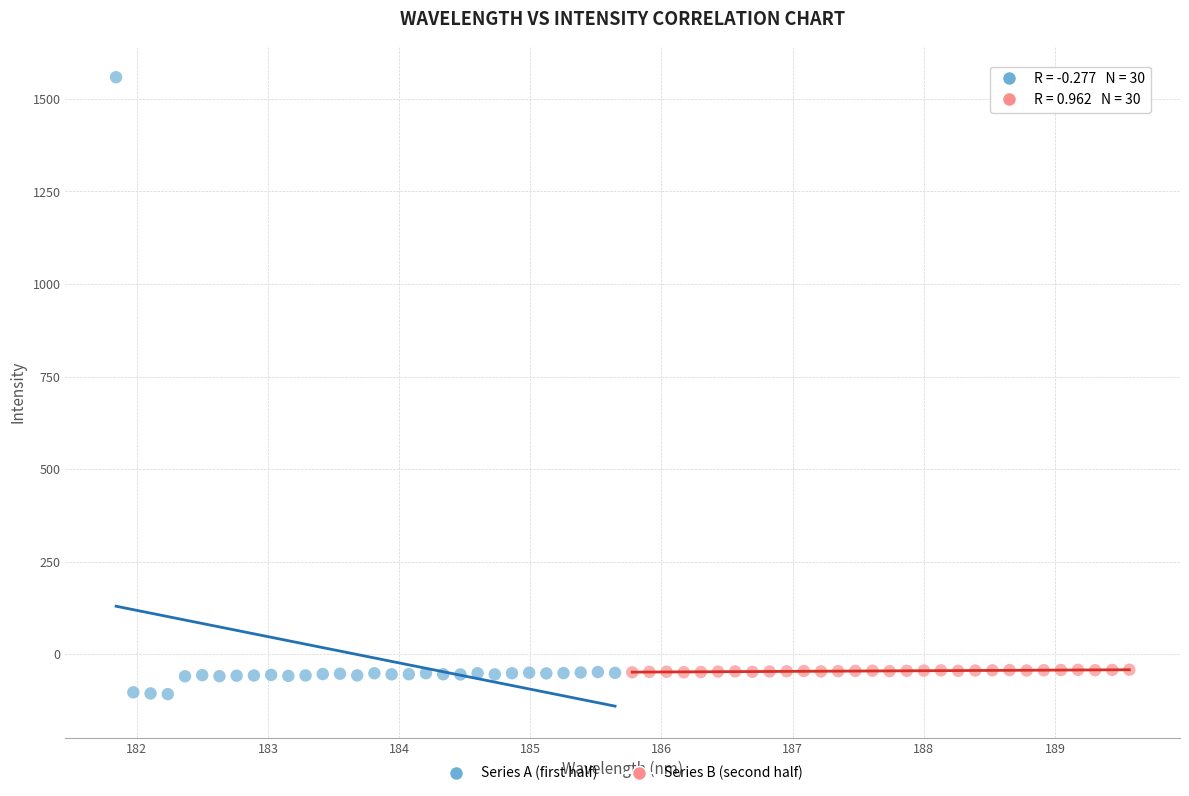

Which series reaches the maximum Y coordinate?

Series A (first half)